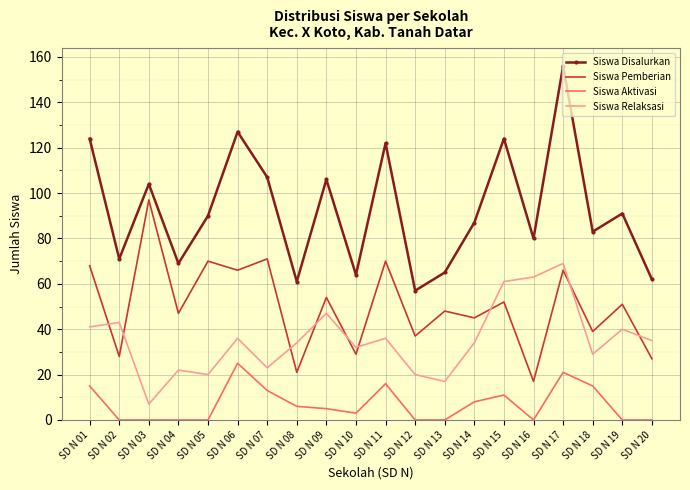

Rank the series at SD N 09 from highest to lowest value.

Siswa Disalurkan, Siswa Pemberian, Siswa Relaksasi, Siswa Aktivasi